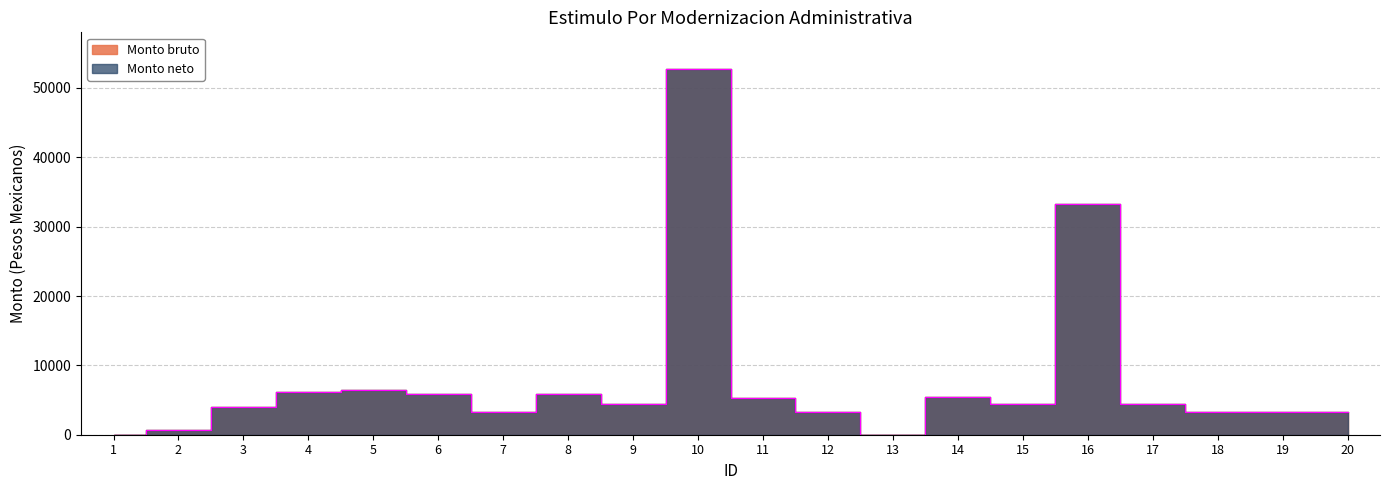

True or false: Monto neto has more than 1 points higher than both neighbors.

True